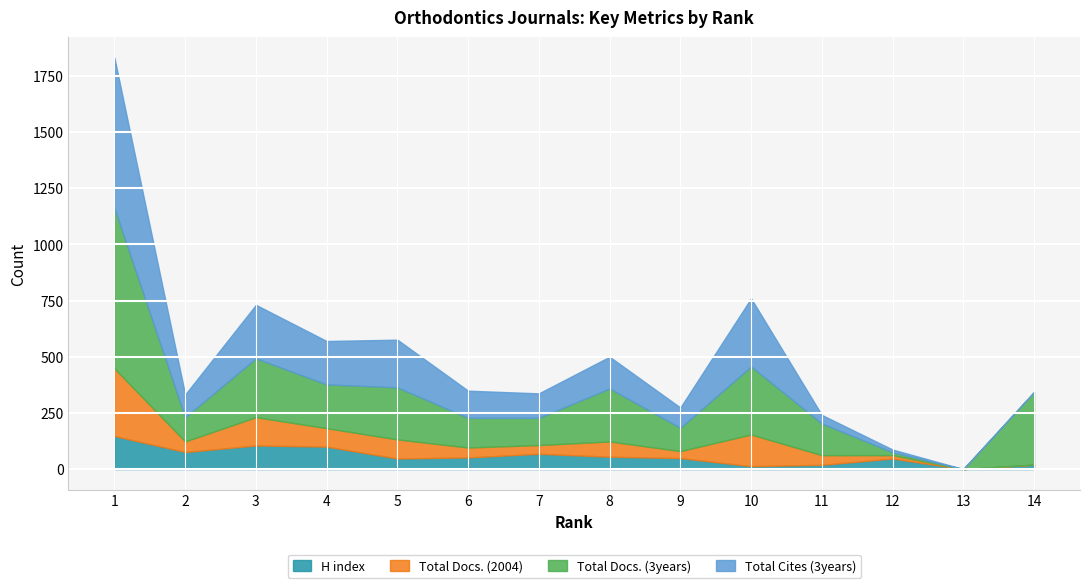

How many lines are shown in the chart?

4